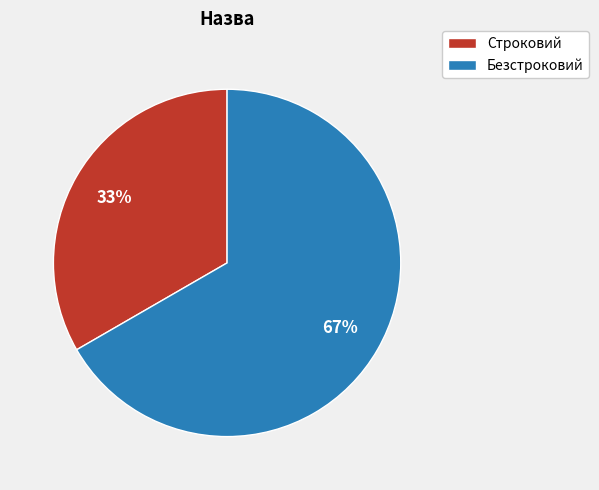

Between Строковий and Безстроковий, which is larger?

Безстроковий